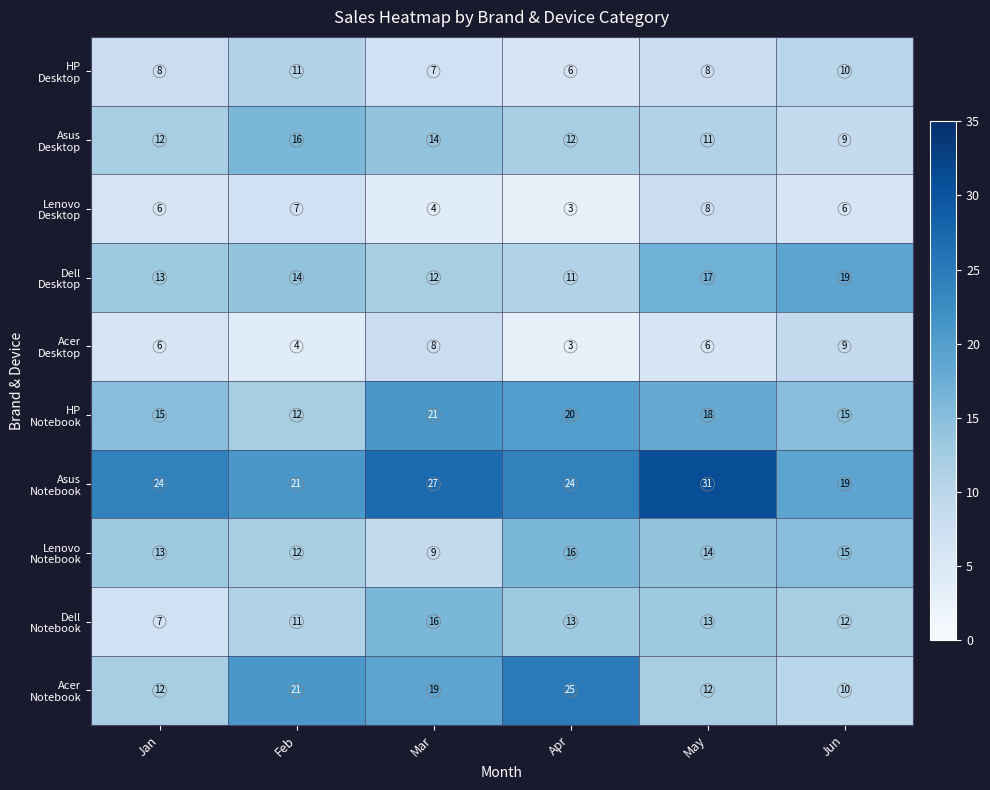

What is the total value across all series at Feb?

129